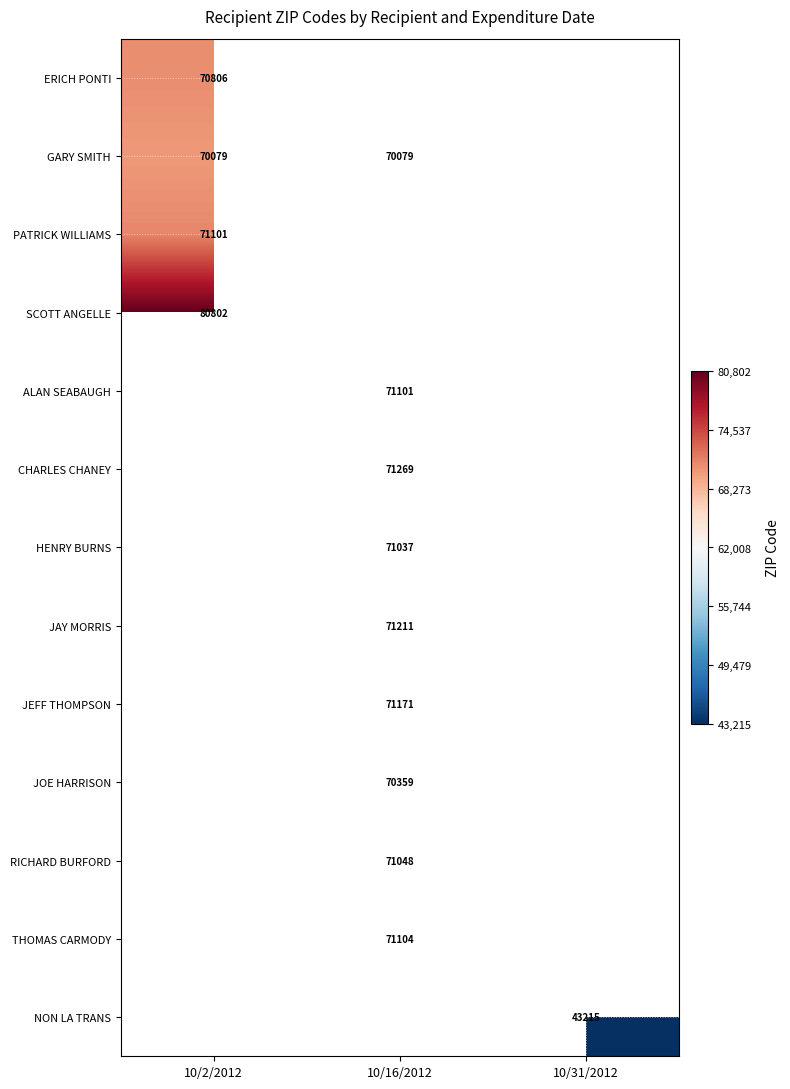

At which category does the chart reach its peak across all series?

10/2/2012